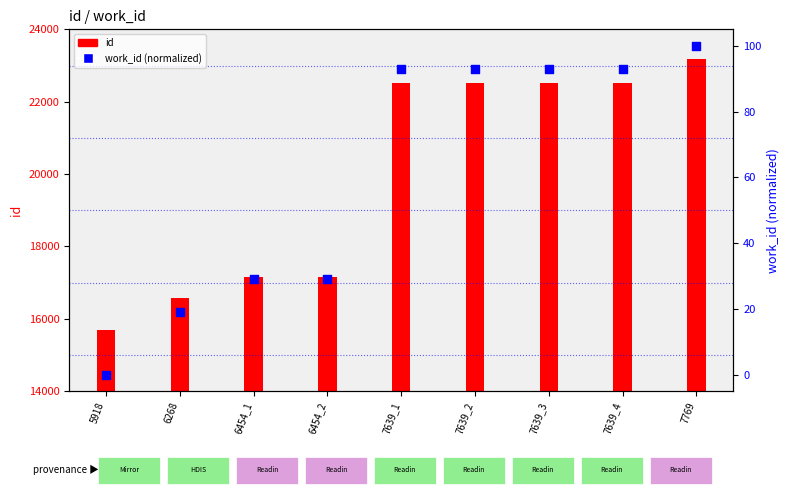

Which series contains the highest Y value?

id